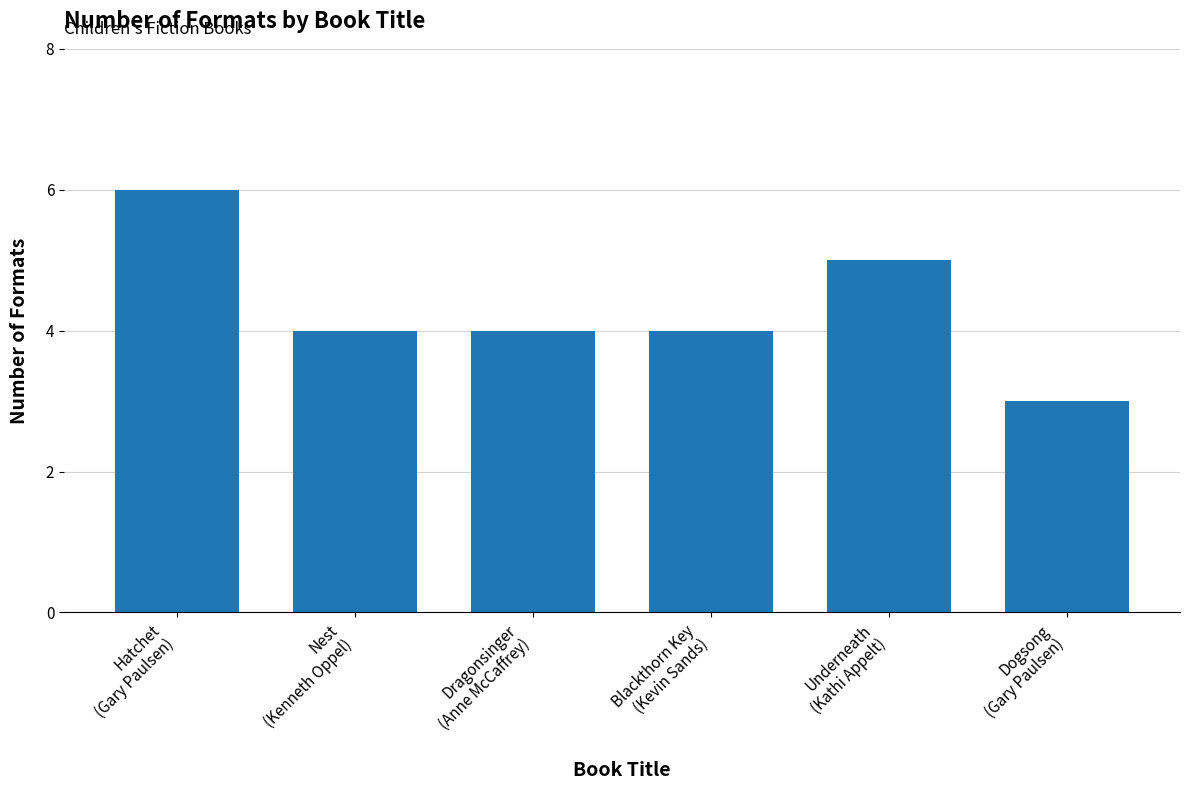

What is the sum of the values at Nest
(Kenneth Oppel) and Dragonsinger
(Anne McCaffrey)?

8